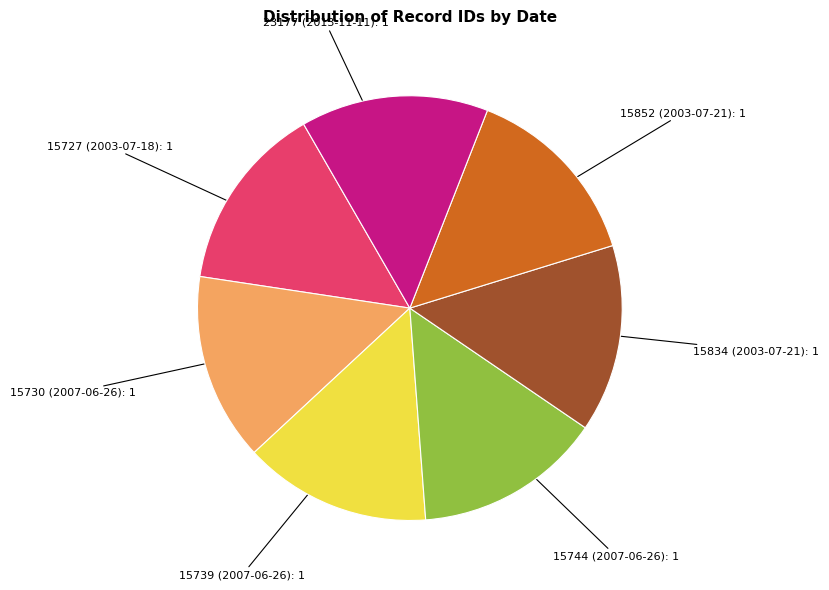

True or false: 15744 (2007-06-26): 1 accounts for 9% of the total.

False